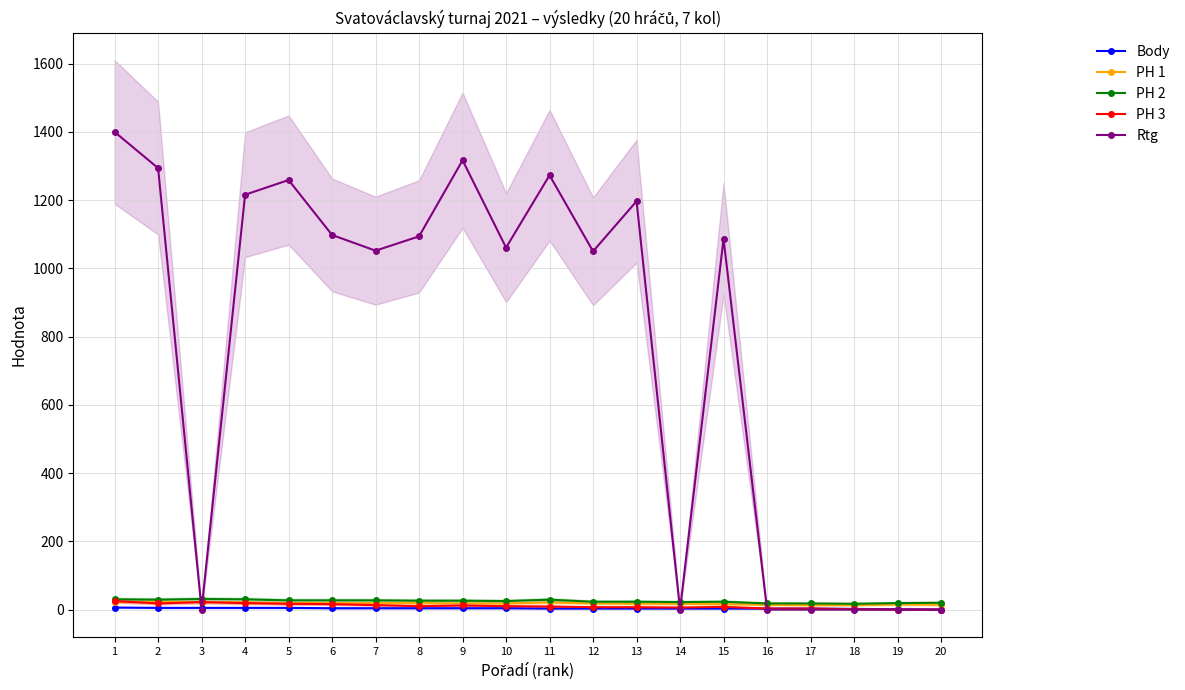

At how many categories does at least one series exceed 1090?

9